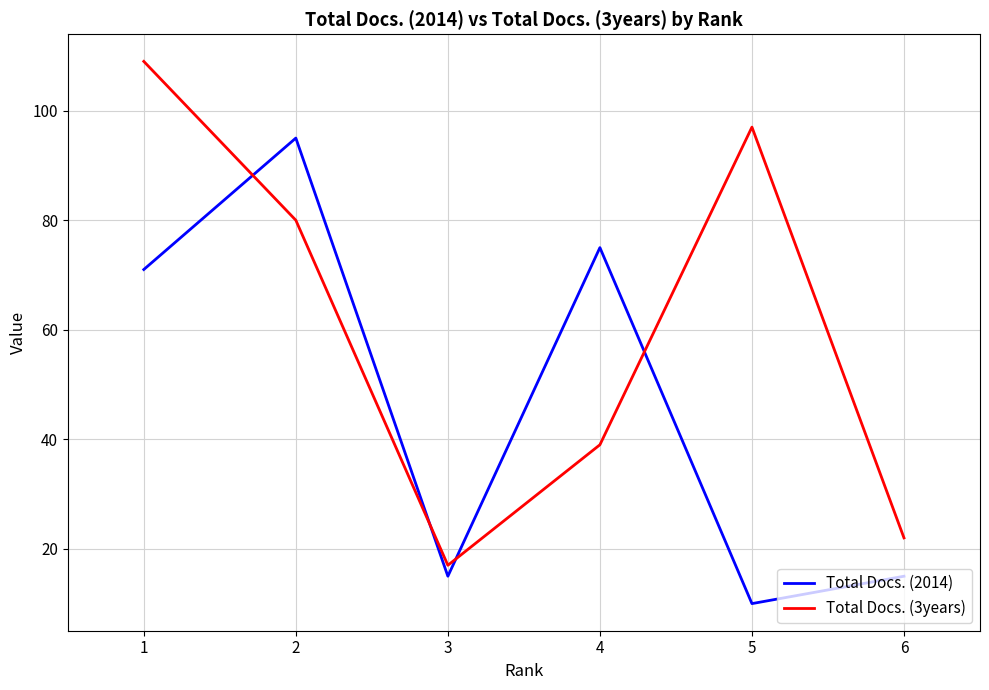

Is the value of Total Docs. (3years) at 3 greater than the value of Total Docs. (2014) at 2?

No